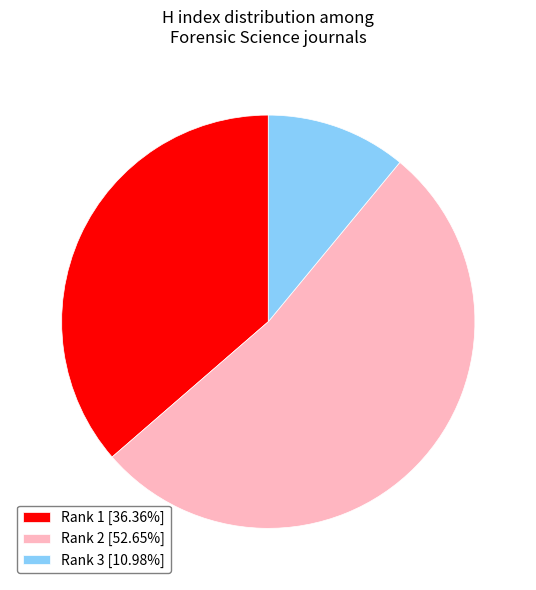

Combined, do Rank 3 [10.98%] and Rank 2 [52.65%] account for over 50%?

Yes